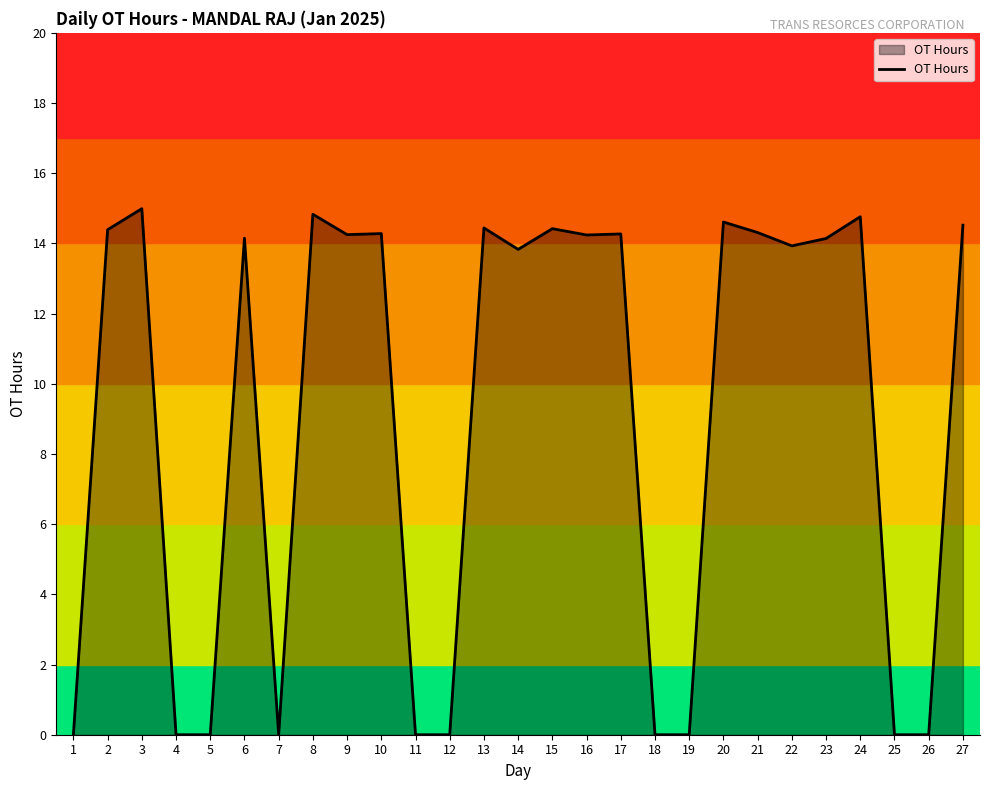

What is the average value?

9.1